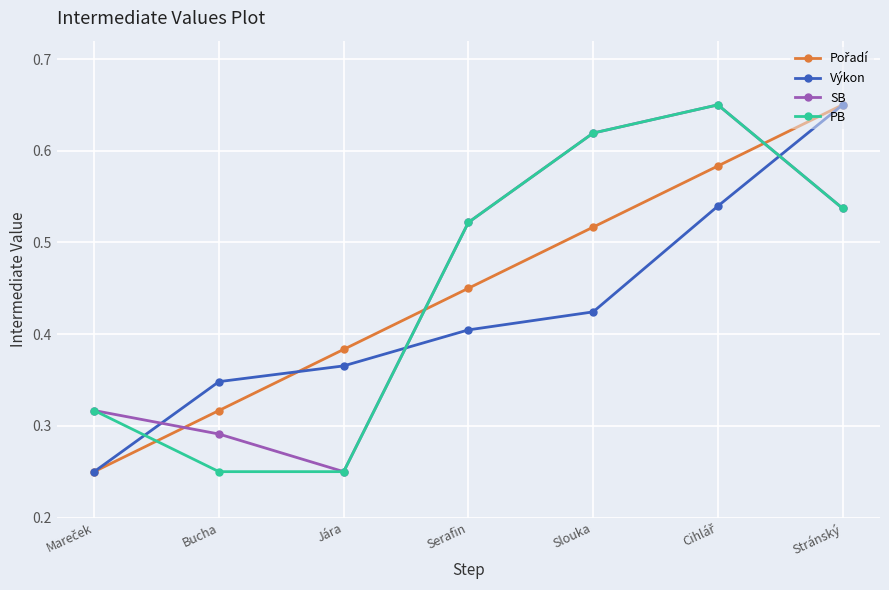

Which series has the largest total across all categories?

SB